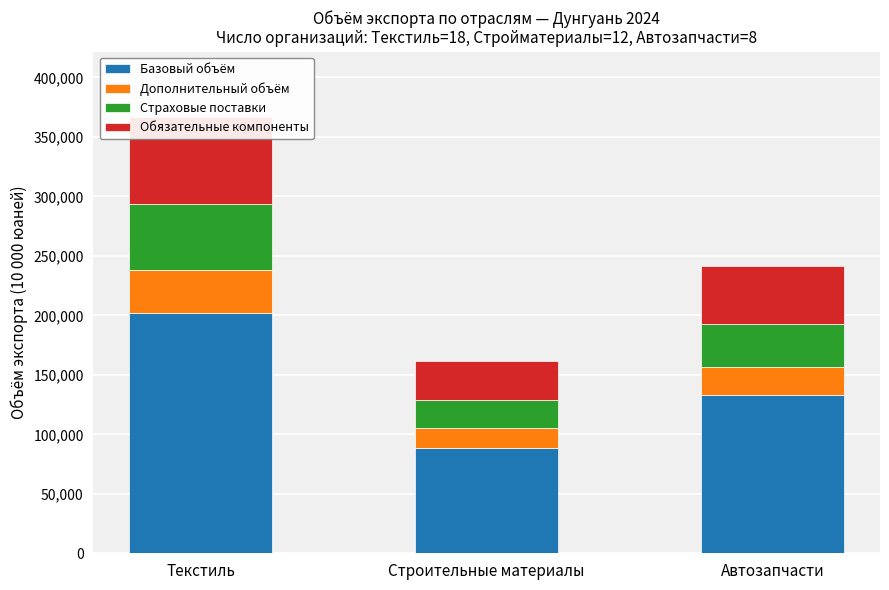

Which label corresponds to the largest value in the chart?

Текстиль